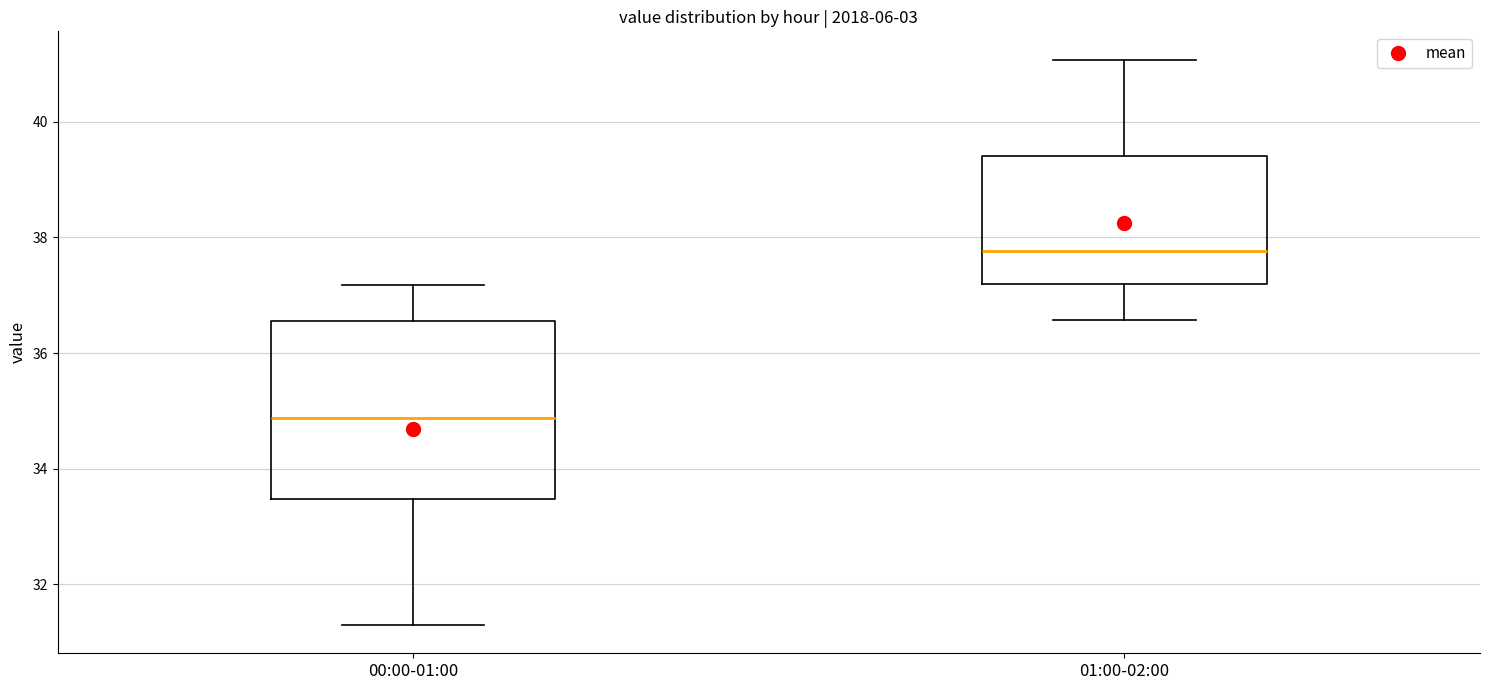

Which box is the tallest, from its lower edge to its upper edge?

00:00-01:00